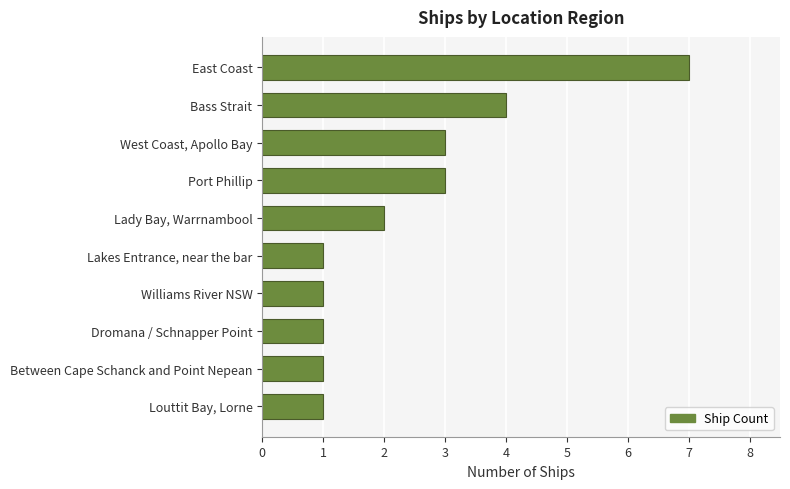

How many distinct data groups are displayed?

1